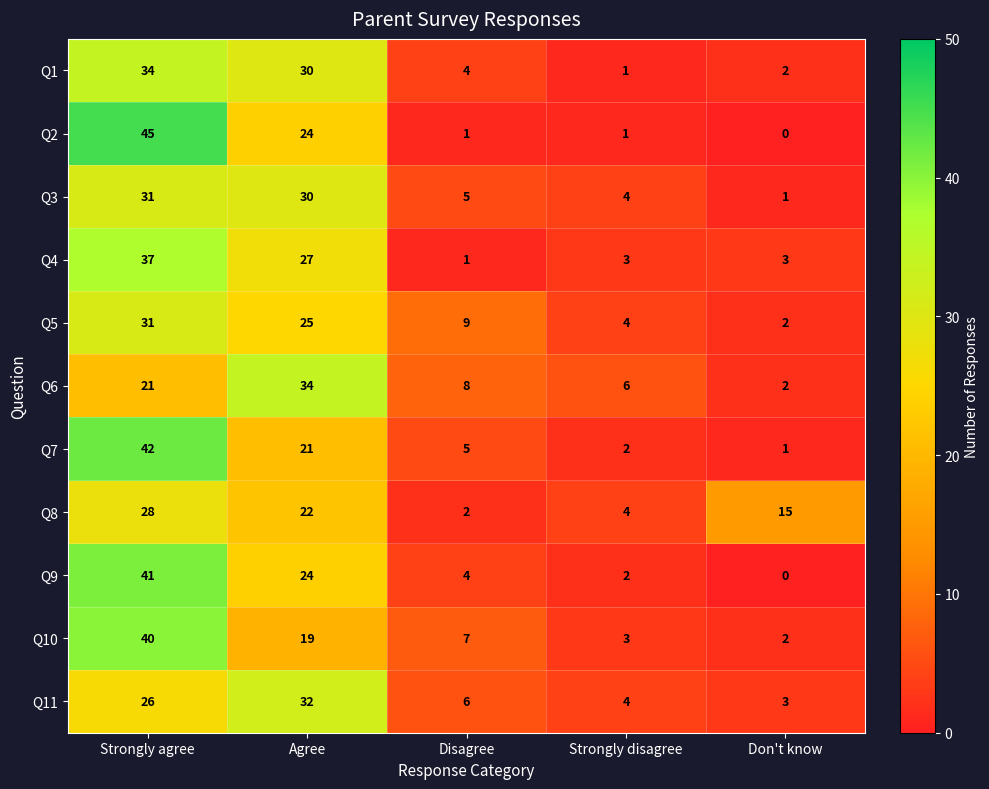

At how many categories does at least one series exceed 12?

3